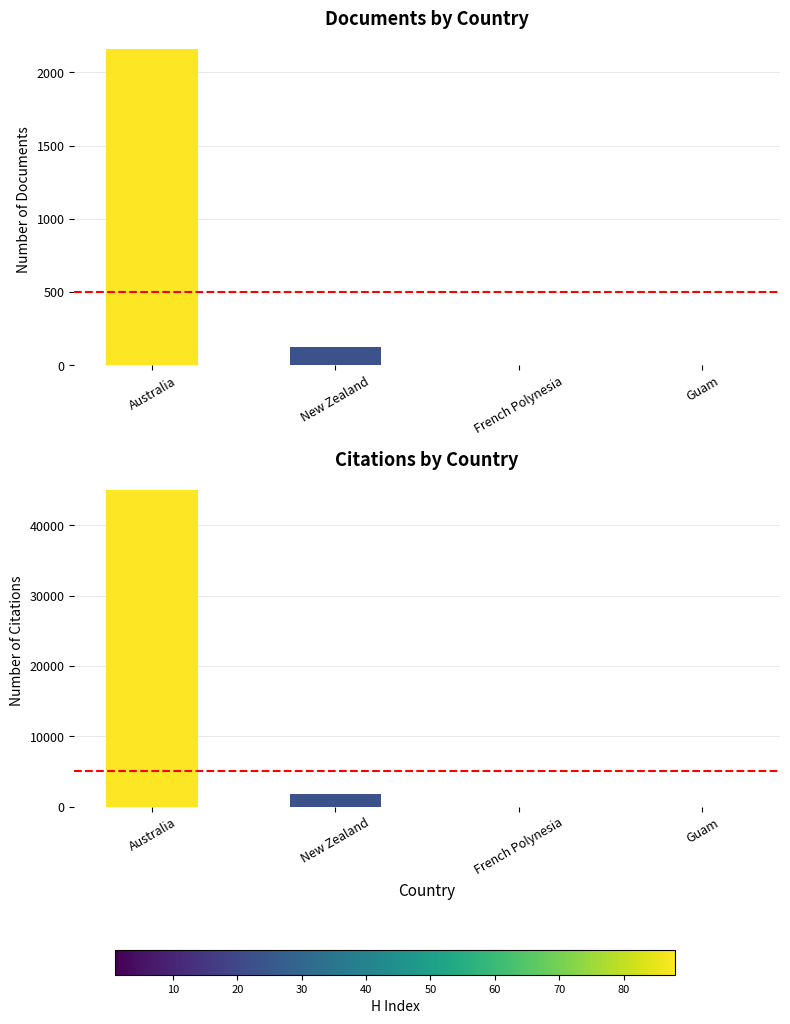

At which label is Documents closest to 1081?

New Zealand